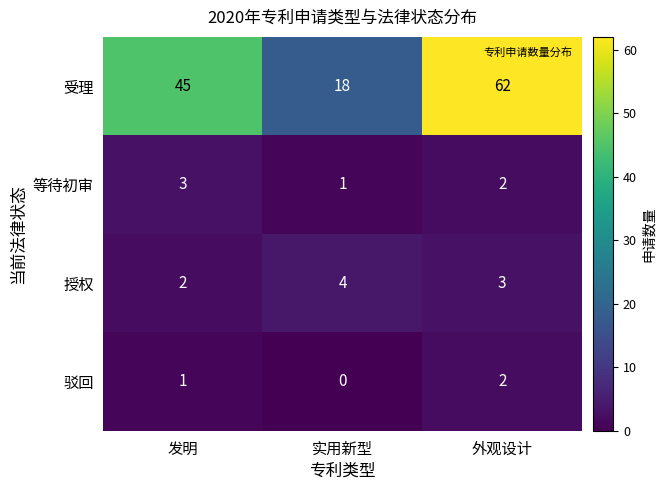

How many positive values does the 驳回 series have?

2